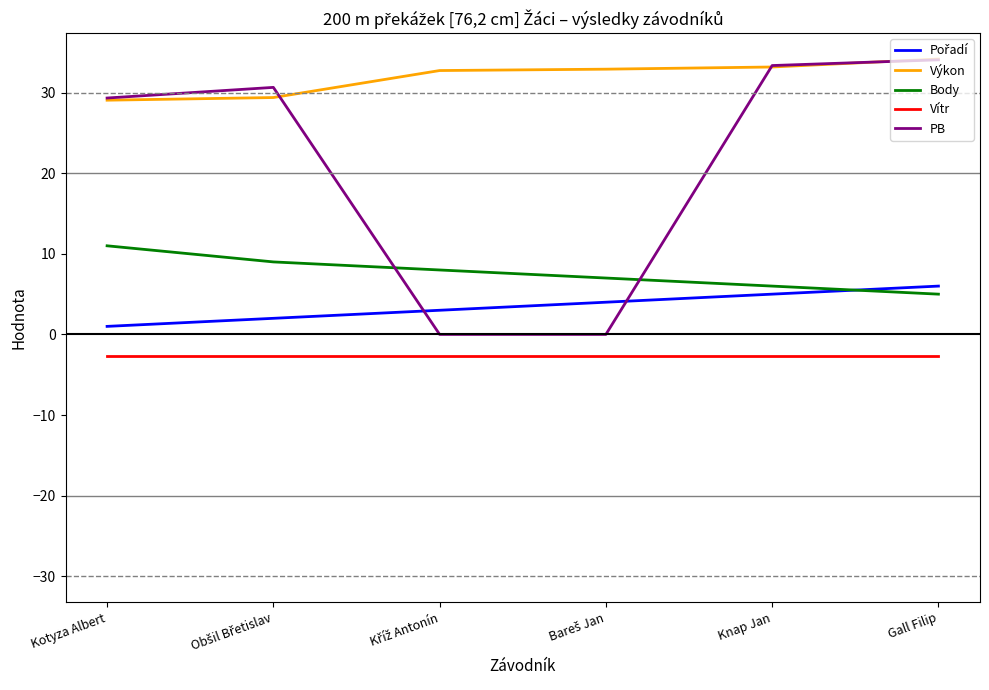

How many interior local peaks does the PB series have?

1